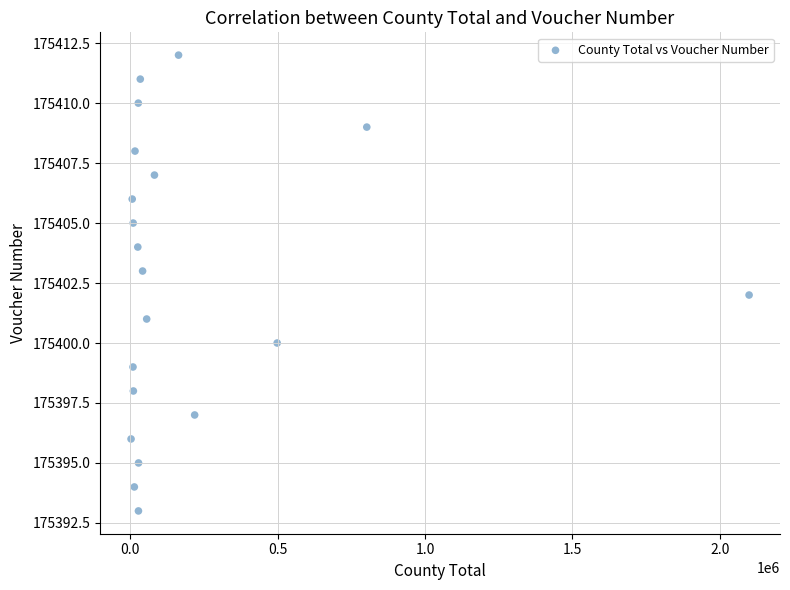

What is the range of Y values (max minus min)?

19